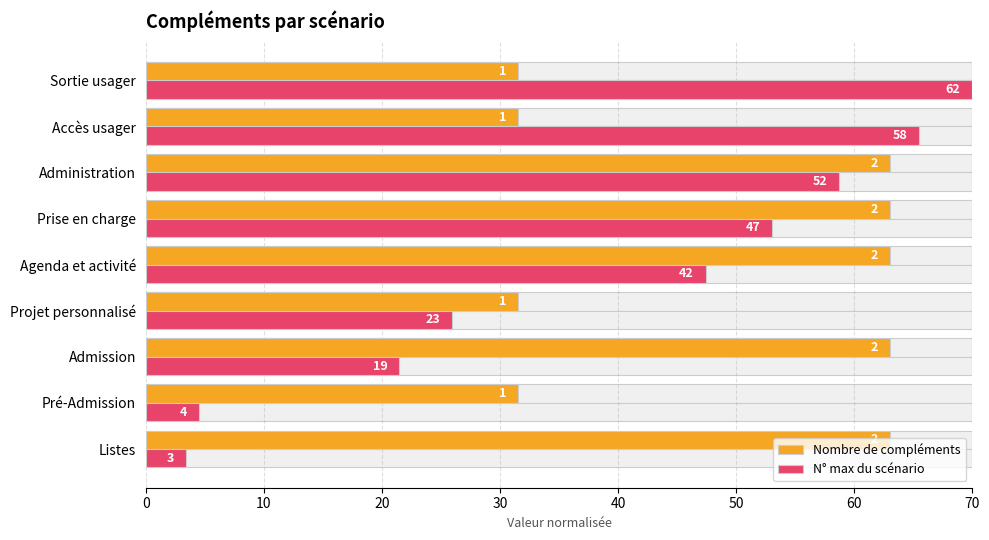

What is the minimum value for N° max du scénario?

3.4